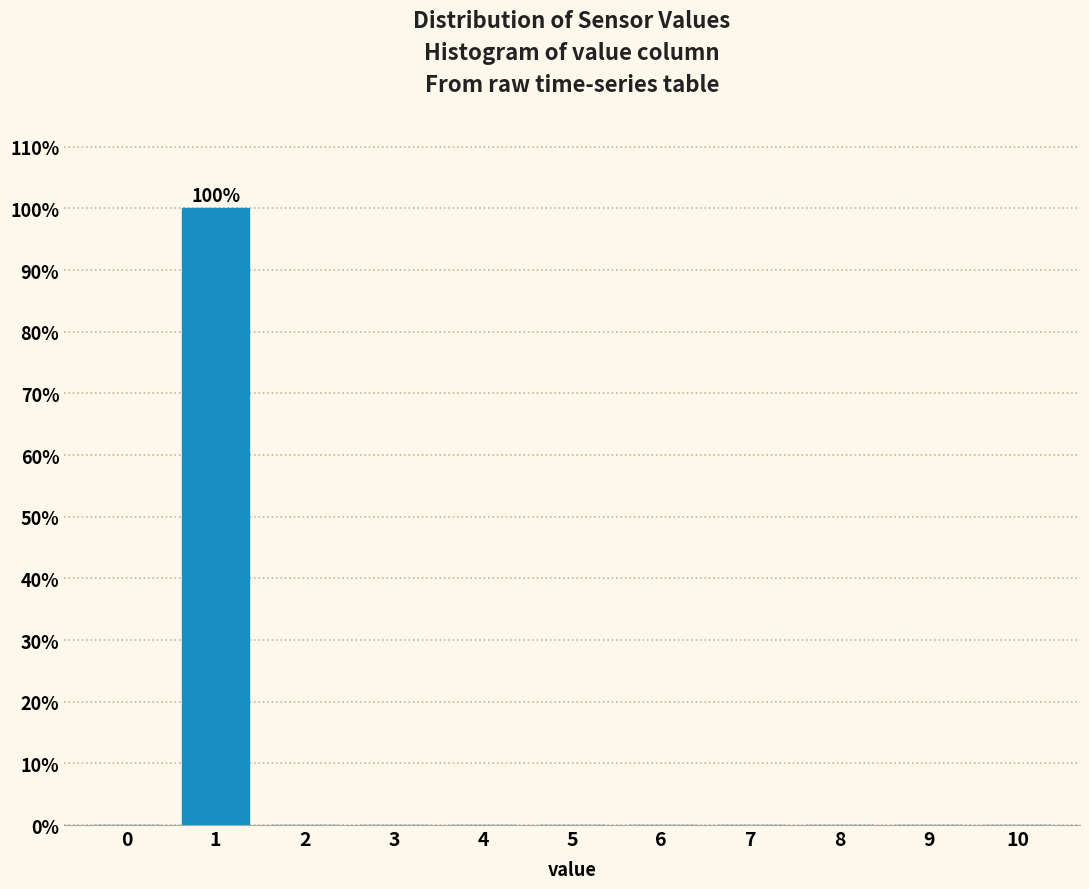

Which range on the x-axis has the tallest bar?

0.5 to 1.5